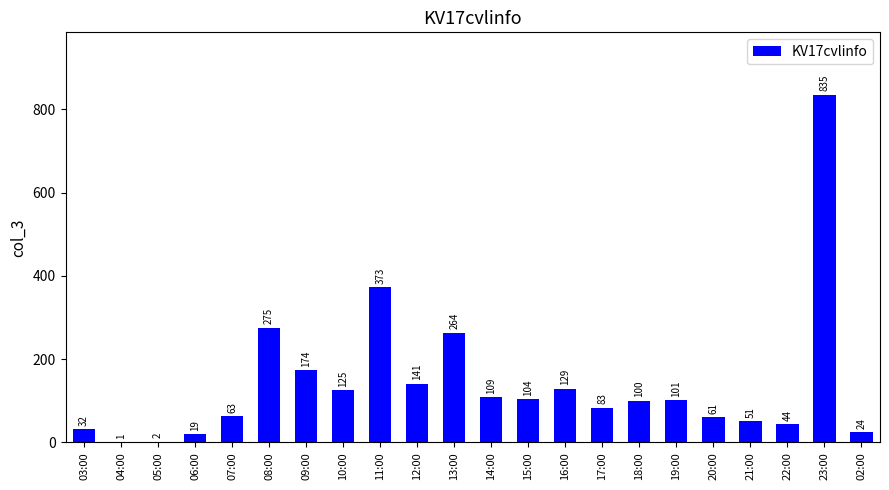

The chart shows a value of 628 at 11:00. True or false?

False